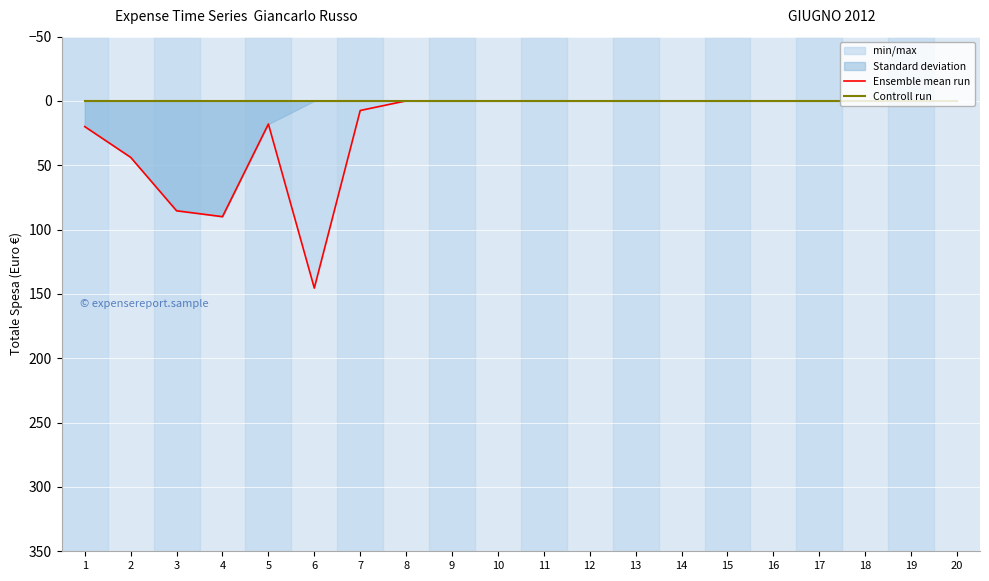

True or false: Controll run and Ensemble mean run cross at least once.

False